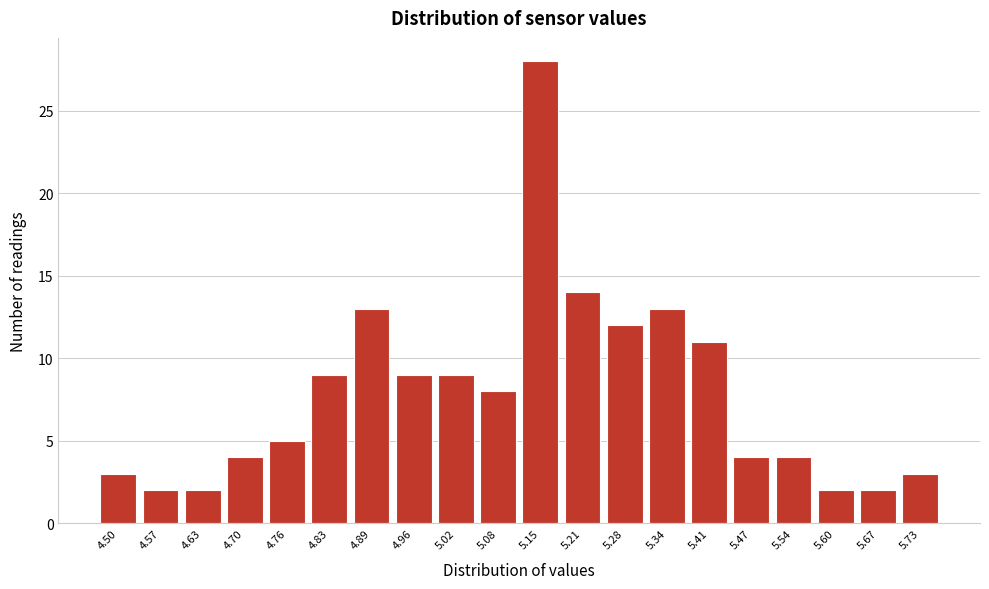

Reading left to right, extract all data points from this chart.

3	2	2	4	5	9	13	9	9	8	28	14	12	13	11	4	4	2	2	3